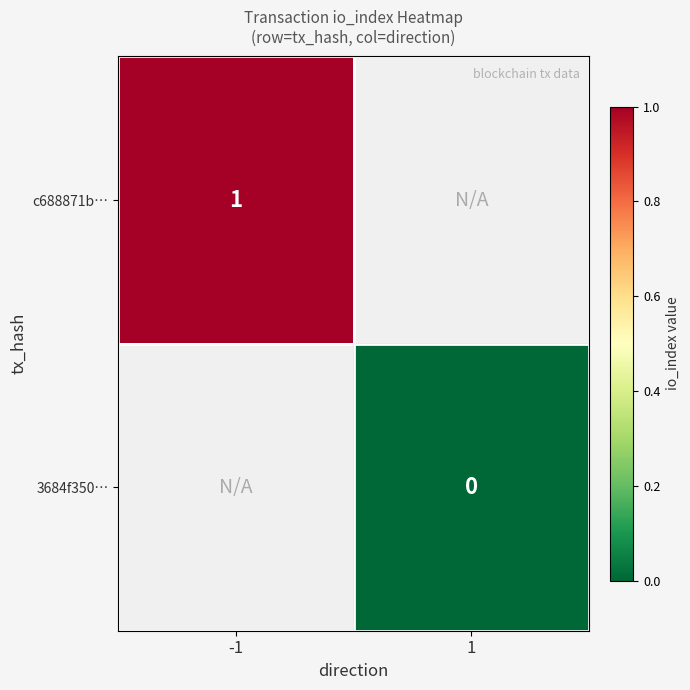

The value of c688871b… at -1 is 1. True or false?

True